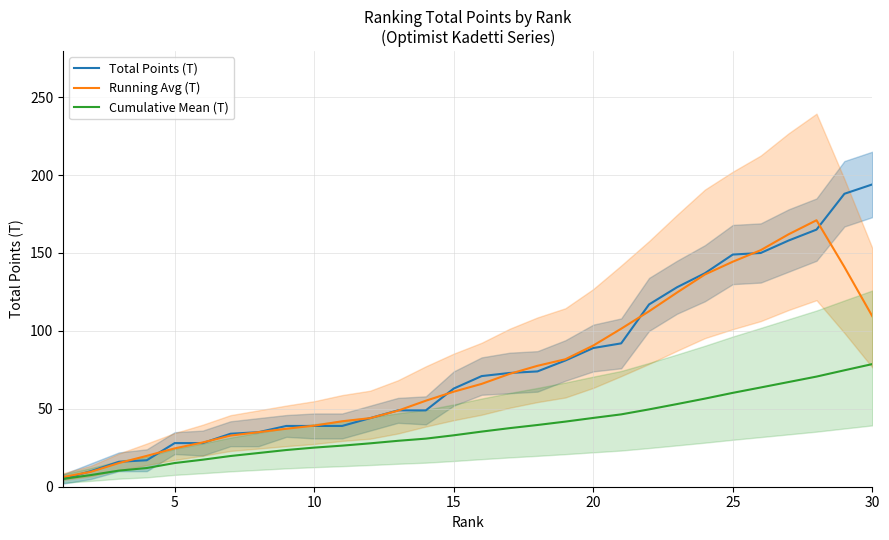

In Running Avg (T), how many points are higher than both neighbors (excluding endpoints)?

1